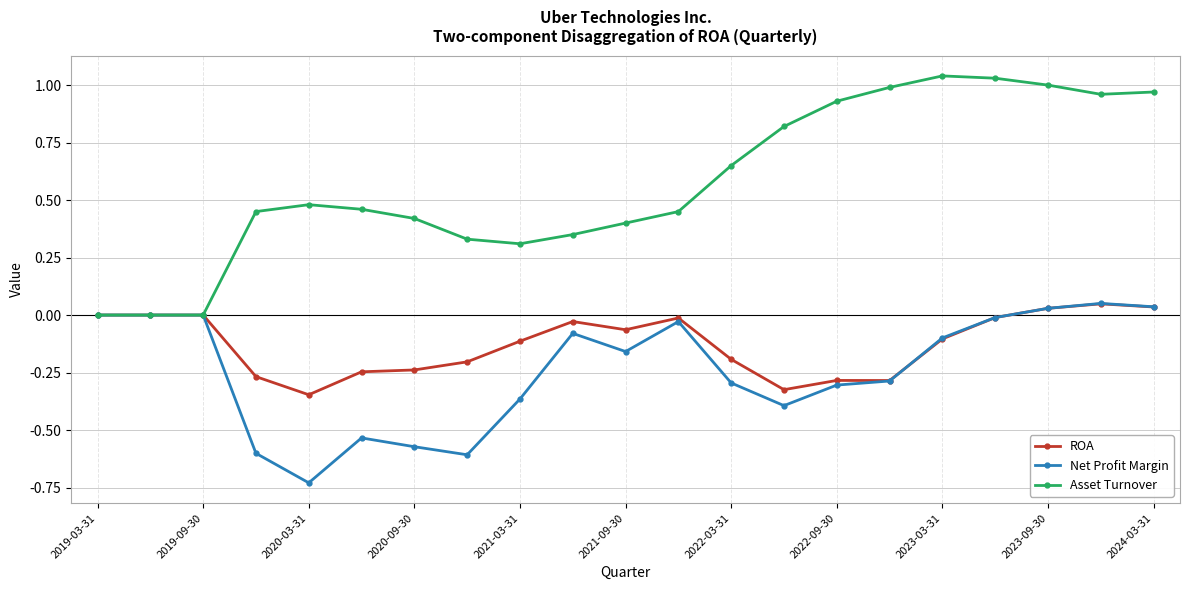

Which series has the largest range (max minus min)?

Asset Turnover